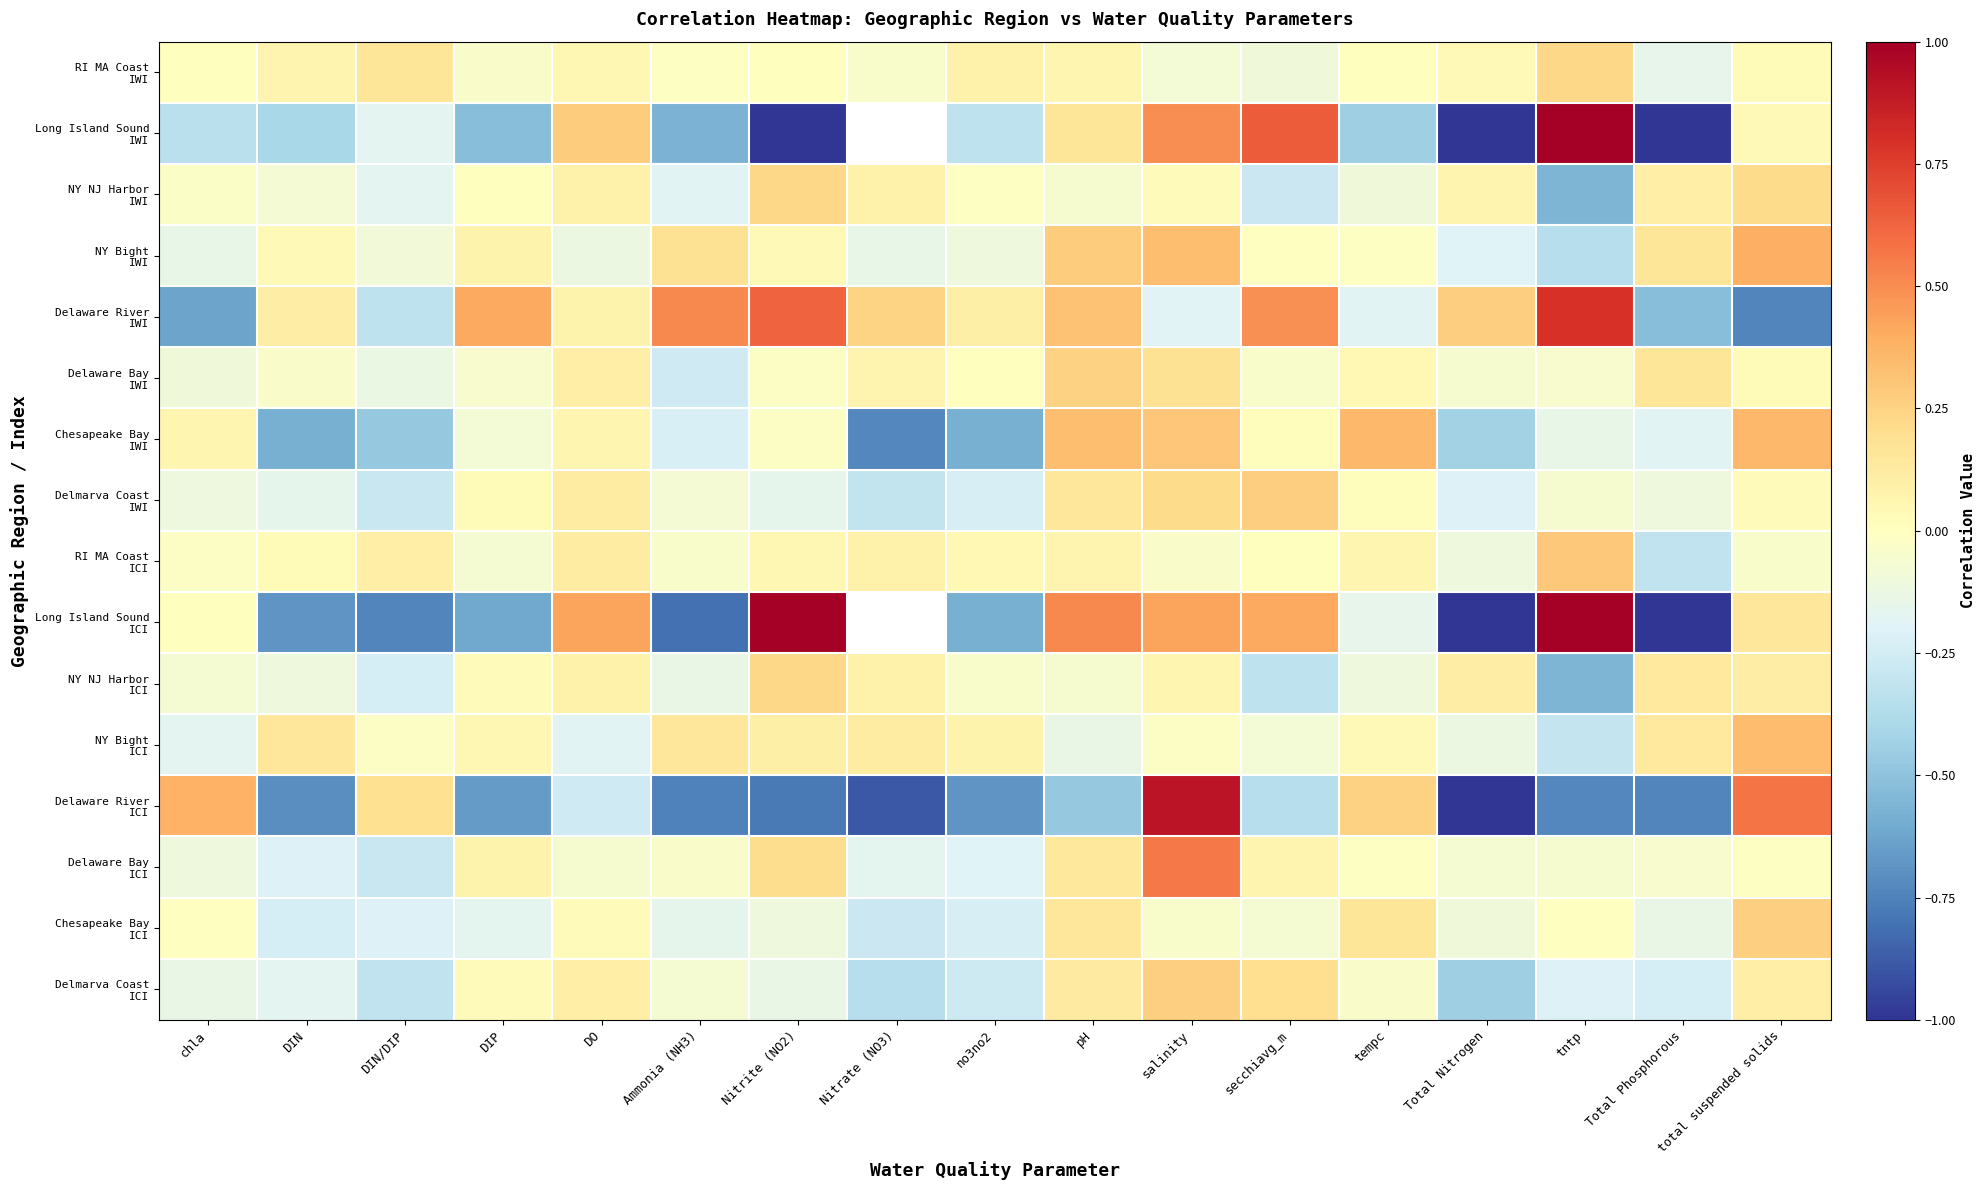

At which category is the sum across all series the highest?

salinity